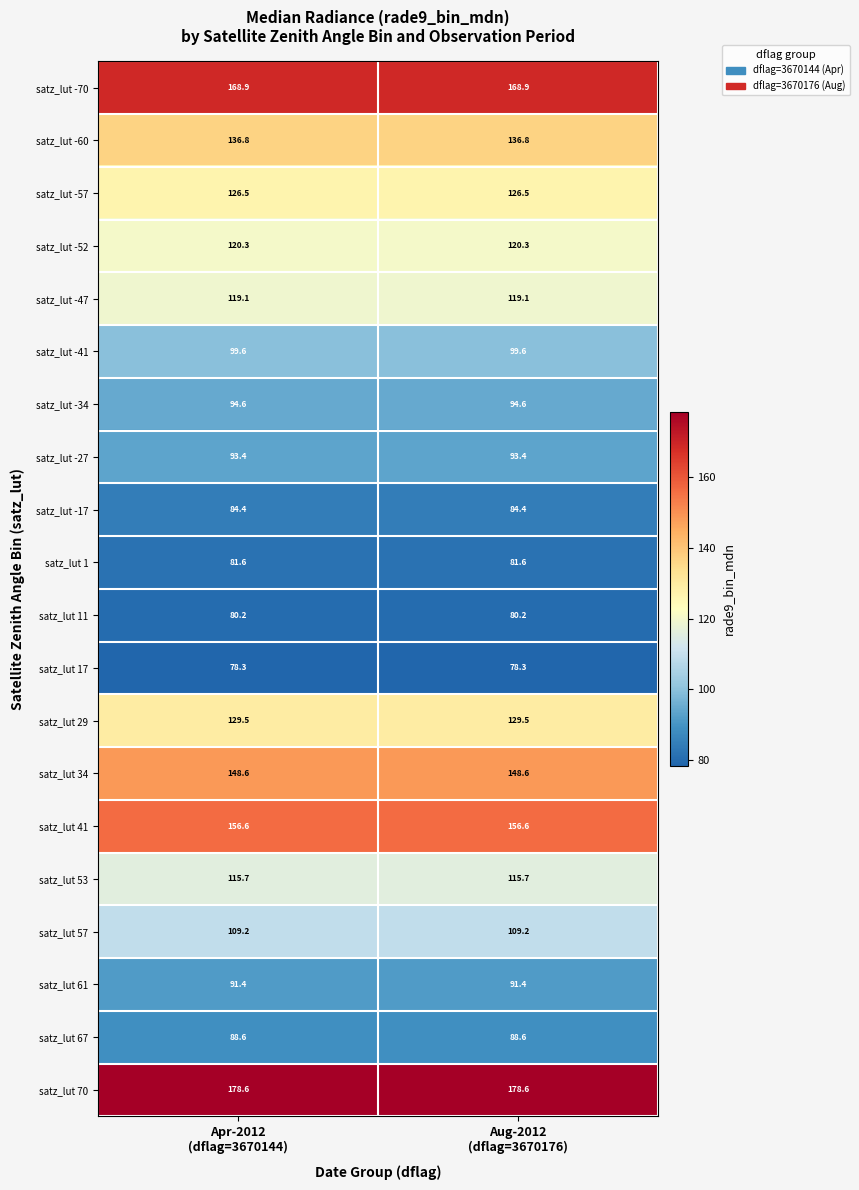

Which series has the largest total across all categories?

satz_lut 70